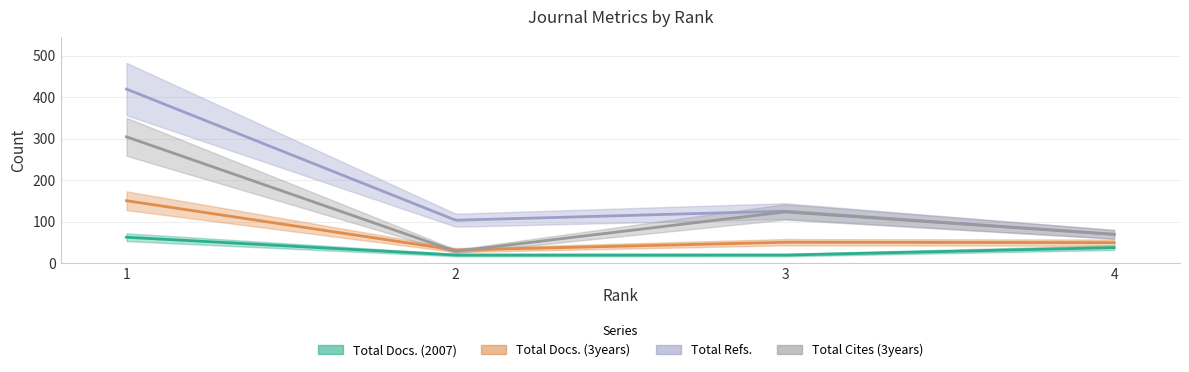

At which category is the sum across all series the highest?

1